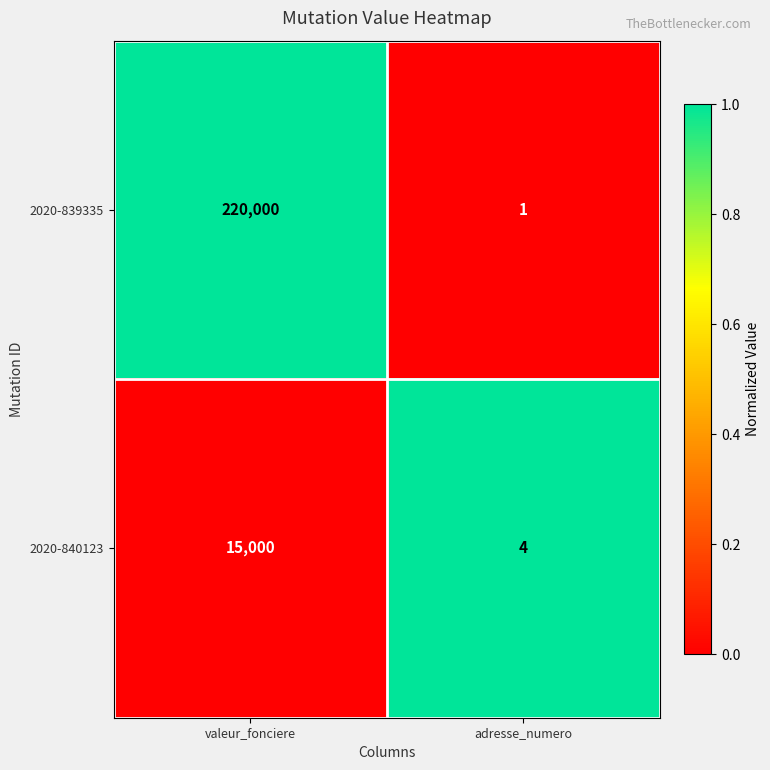

The value of 2020-839335 at valeur_fonciere is 220000. True or false?

True